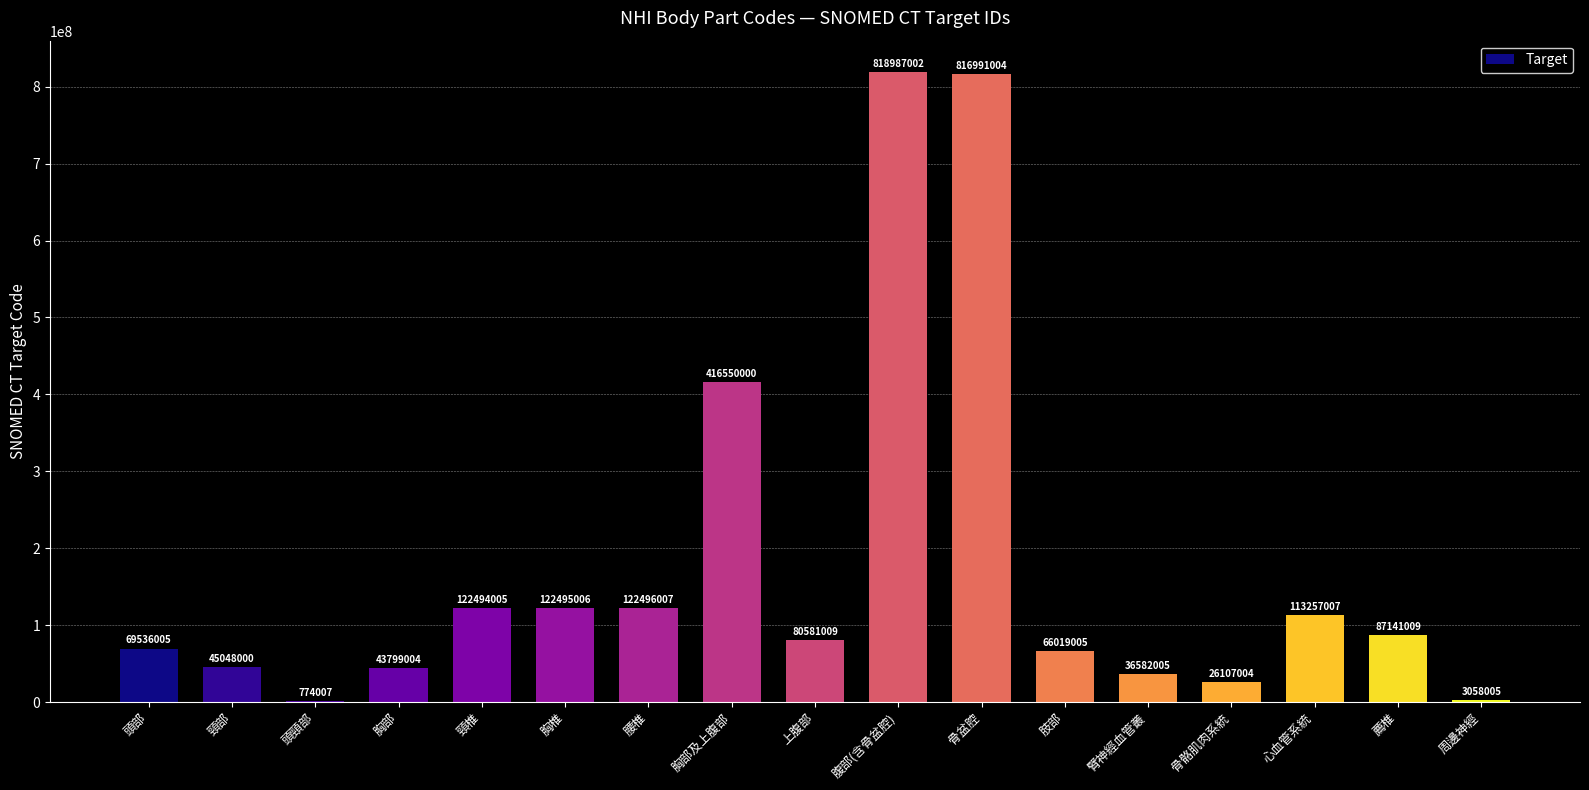

What value does the data have at 周邊神經?

3058005